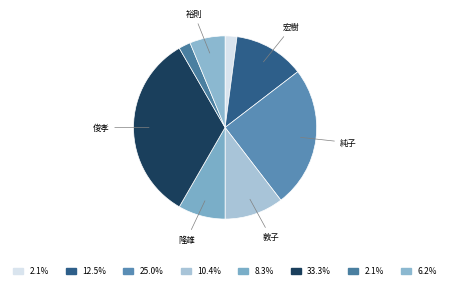

To the nearest percent, what is the average slice percentage?

12%